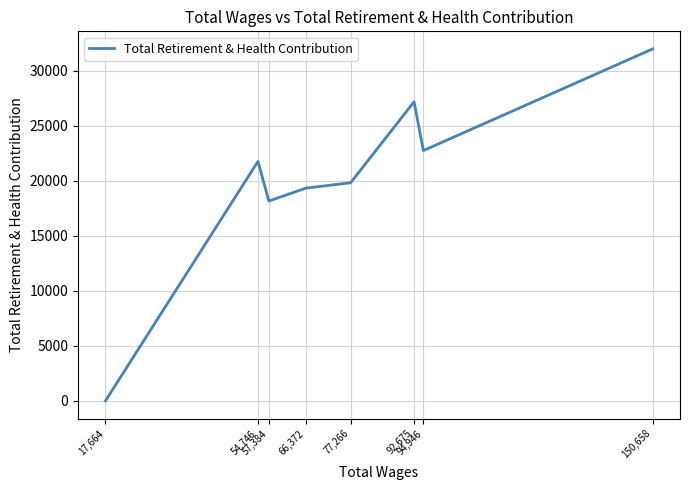

How many values are above zero?

7